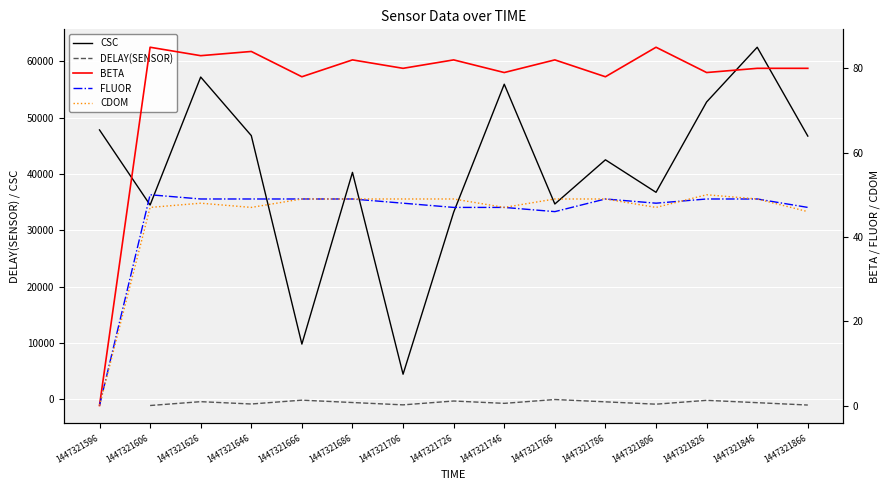

Which series changed the most between 1447321646 and 1447321786?

CSC